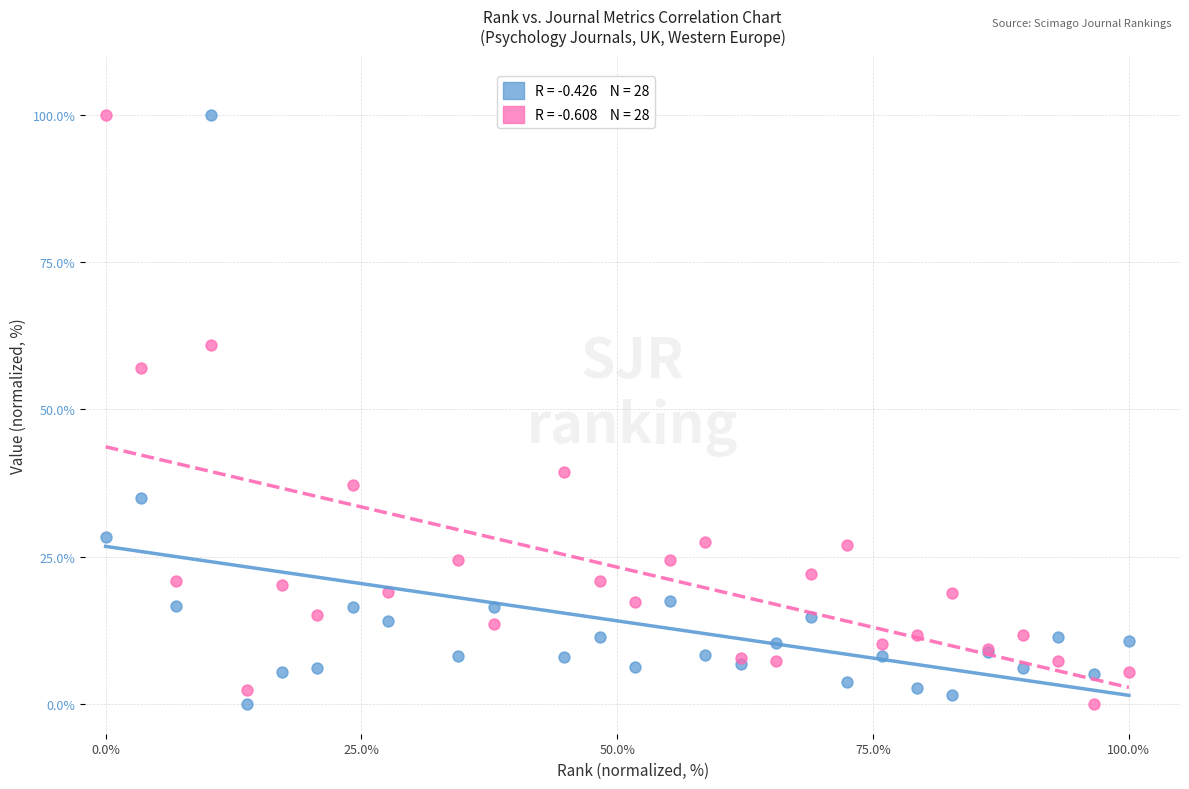

Across all series, what Y value is closest to 50?

57.0